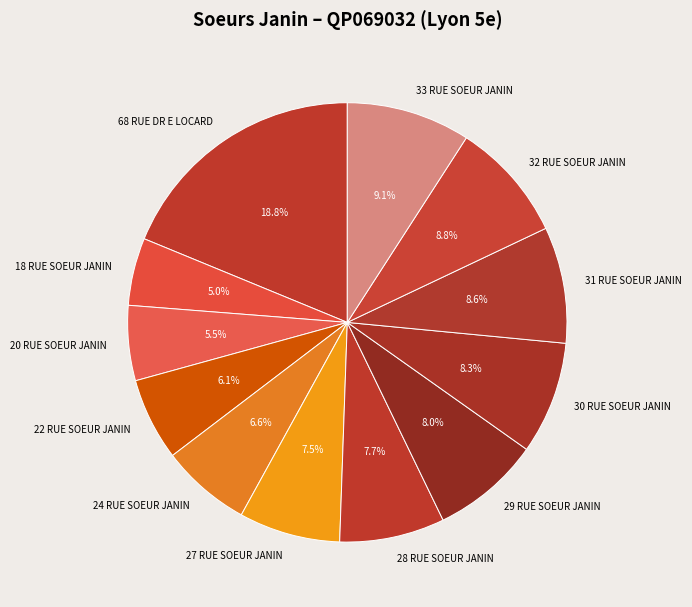

Between 24 RUE SOEUR JANIN and 27 RUE SOEUR JANIN, which is larger?

27 RUE SOEUR JANIN